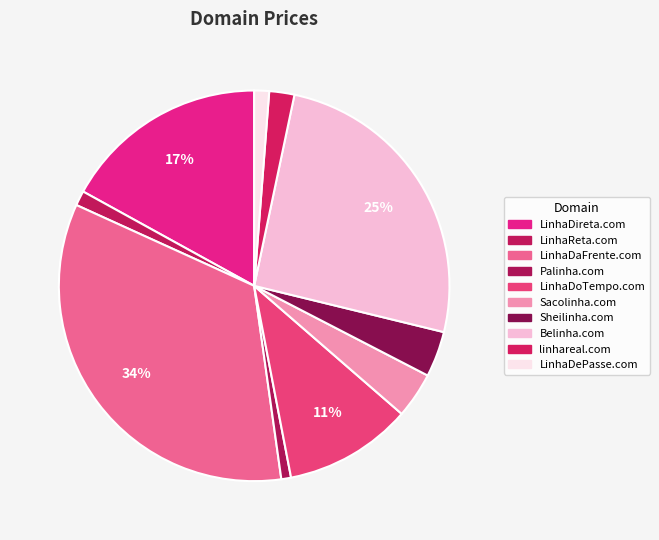

The LinhaDireta.com slice represents 3% of the pie. True or false?

False